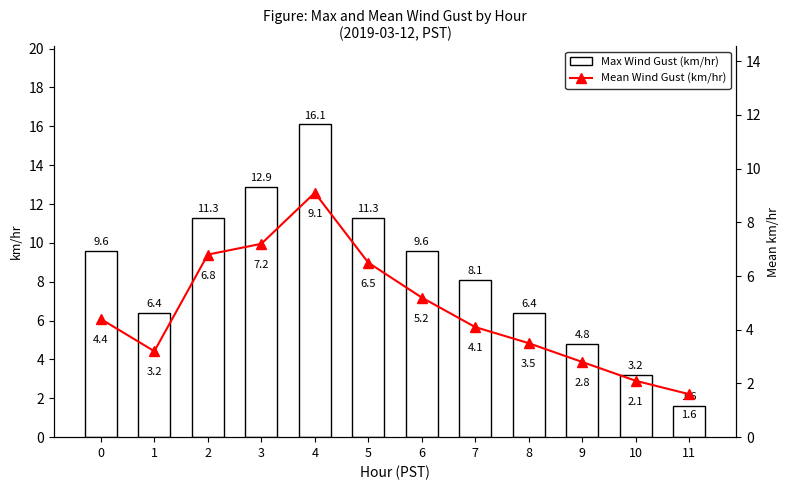

How many values in the Mean Wind Gust (km/hr) series exceed 4?

7